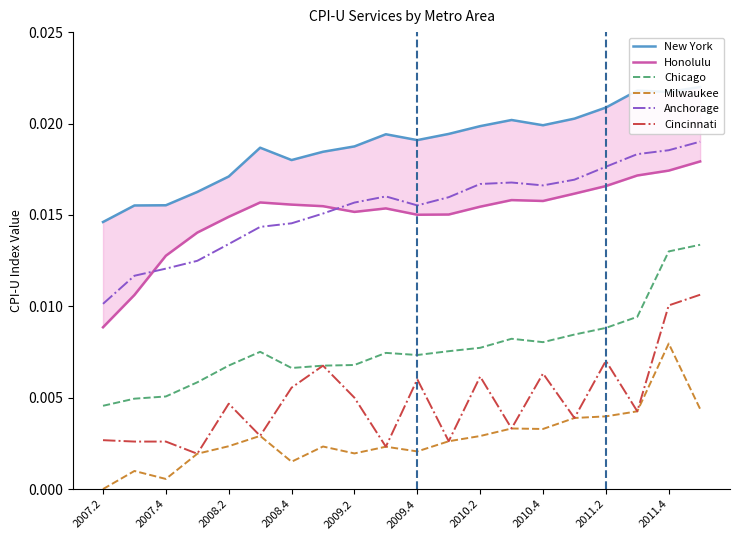

Which series has the widest spread of values?

Honolulu